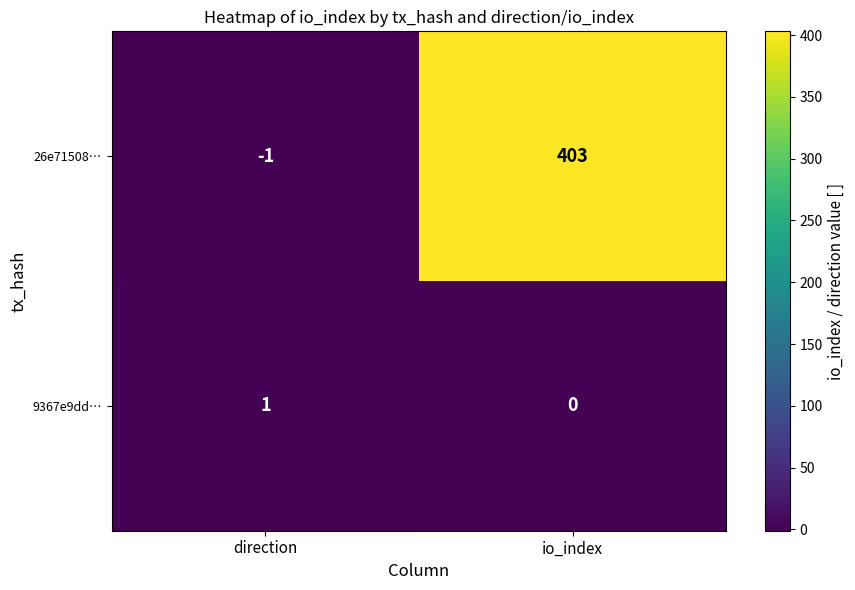

How many categories are shown in the chart?

2